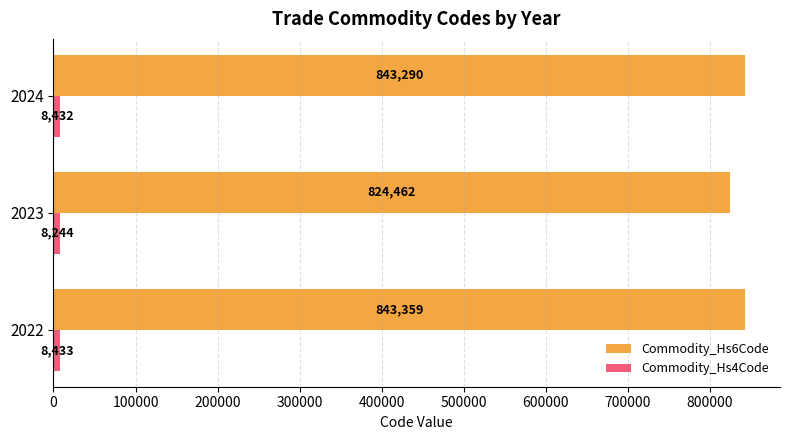

What is the approximate value of Commodity_Hs6Code at 2024, to the nearest 10?

843290